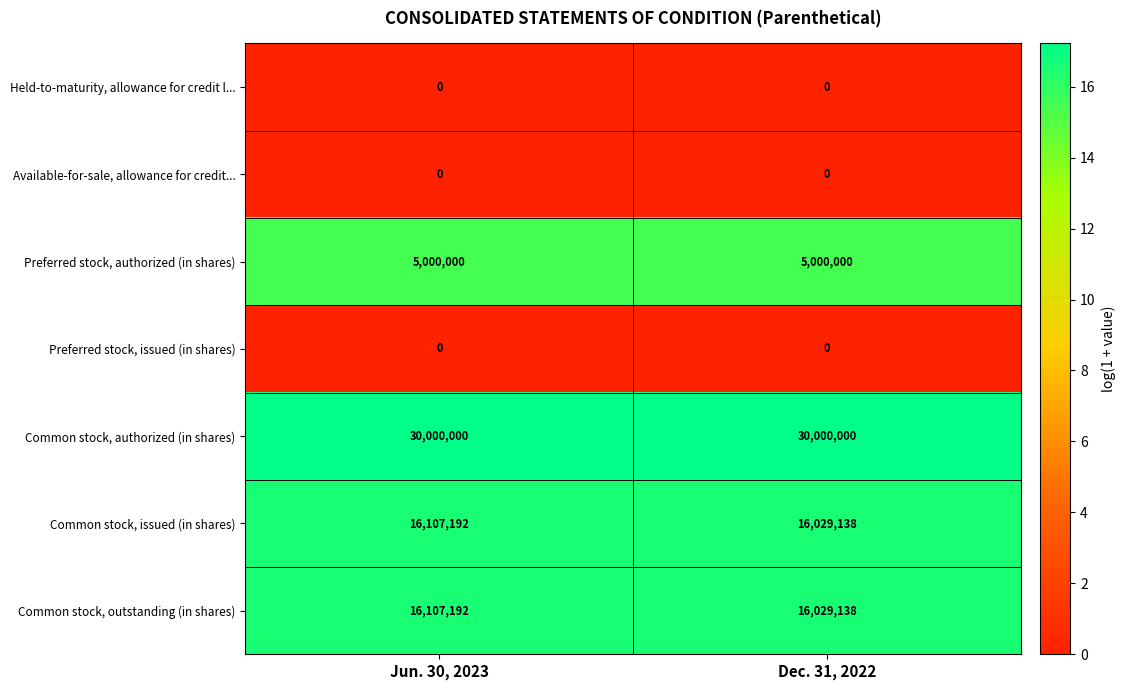

What is the difference between the highest and lowest values at Jun. 30, 2023?

30000000